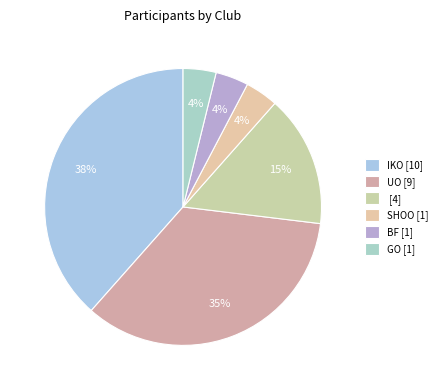

Does any single category account for the majority?

No